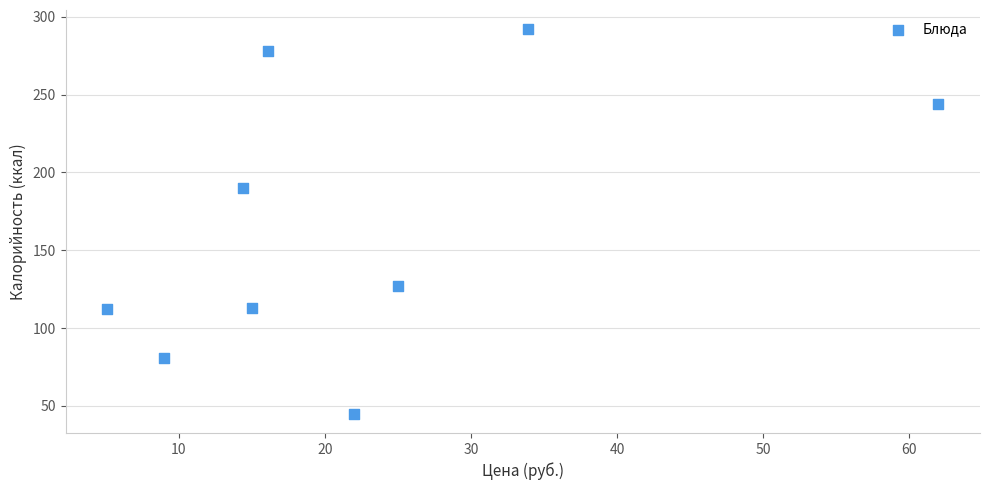

What Y value in the scatter plot is closest to 168?

190